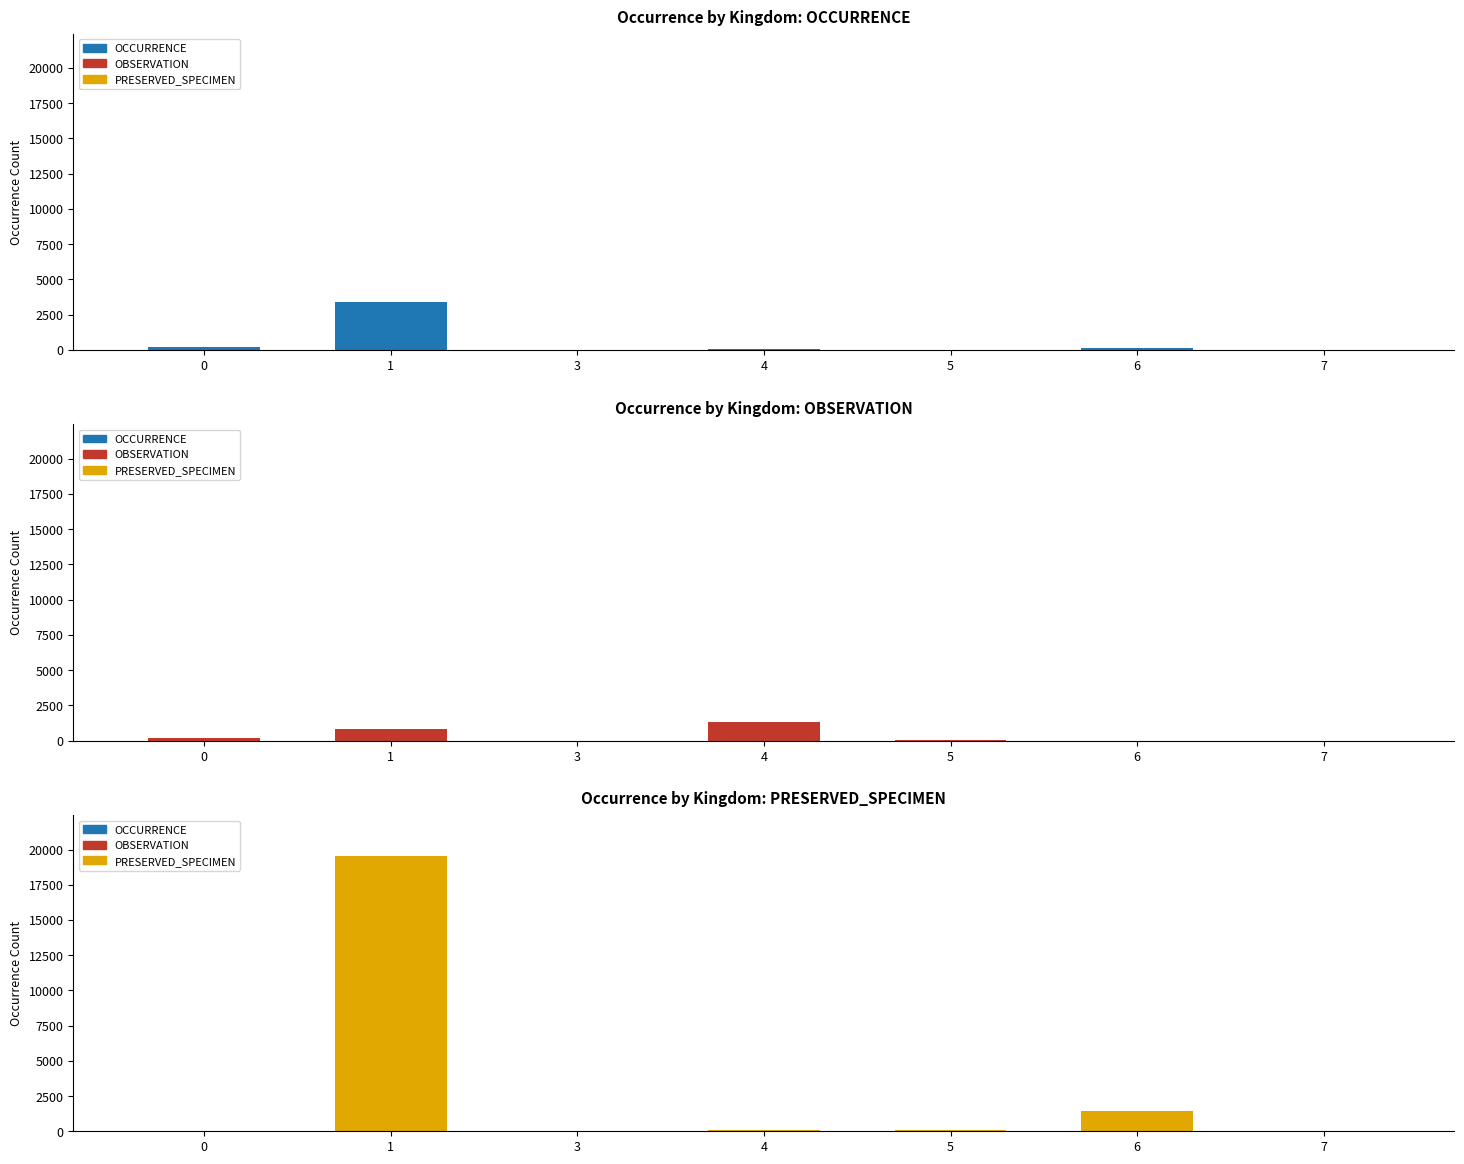

How many groups of bars are there?

7